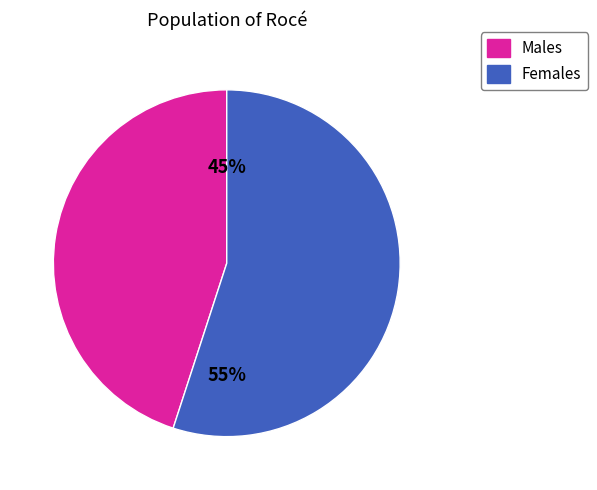

Is it true that Females is 55% of the pie?

True